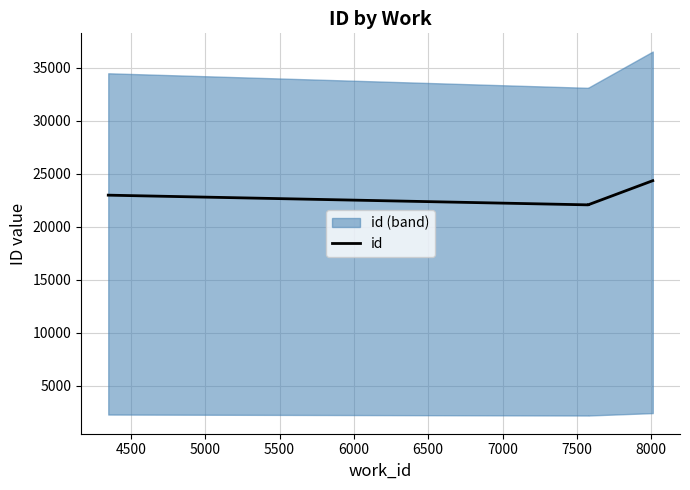

How many lines are shown in the chart?

1